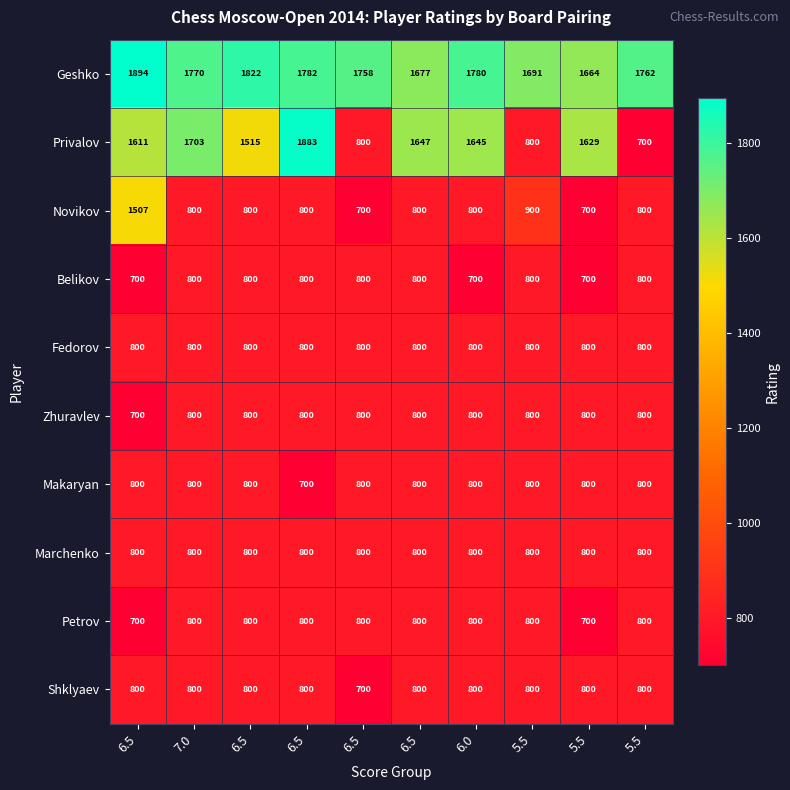

Reading right to left, transcribe all the data shown in this chart.

Geshko: 5.5=1762	5.5=1664	5.5=1691	6.0=1780	6.5=1677	6.5=1758	6.5=1782	6.5=1822	7.0=1770	6.5=1894
Privalov: 5.5=700	5.5=1629	5.5=800	6.0=1645	6.5=1647	6.5=800	6.5=1883	6.5=1515	7.0=1703	6.5=1611
Novikov: 5.5=800	5.5=700	5.5=900	6.0=800	6.5=800	6.5=700	6.5=800	6.5=800	7.0=800	6.5=1507
Belikov: 5.5=800	5.5=700	5.5=800	6.0=700	6.5=800	6.5=800	6.5=800	6.5=800	7.0=800	6.5=700
Fedorov: 5.5=800	5.5=800	5.5=800	6.0=800	6.5=800	6.5=800	6.5=800	6.5=800	7.0=800	6.5=800
Zhuravlev: 5.5=800	5.5=800	5.5=800	6.0=800	6.5=800	6.5=800	6.5=800	6.5=800	7.0=800	6.5=700
Makaryan: 5.5=800	5.5=800	5.5=800	6.0=800	6.5=800	6.5=800	6.5=700	6.5=800	7.0=800	6.5=800
Marchenko: 5.5=800	5.5=800	5.5=800	6.0=800	6.5=800	6.5=800	6.5=800	6.5=800	7.0=800	6.5=800
Petrov: 5.5=800	5.5=700	5.5=800	6.0=800	6.5=800	6.5=800	6.5=800	6.5=800	7.0=800	6.5=700
Shklyaev: 5.5=800	5.5=800	5.5=800	6.0=800	6.5=800	6.5=700	6.5=800	6.5=800	7.0=800	6.5=800